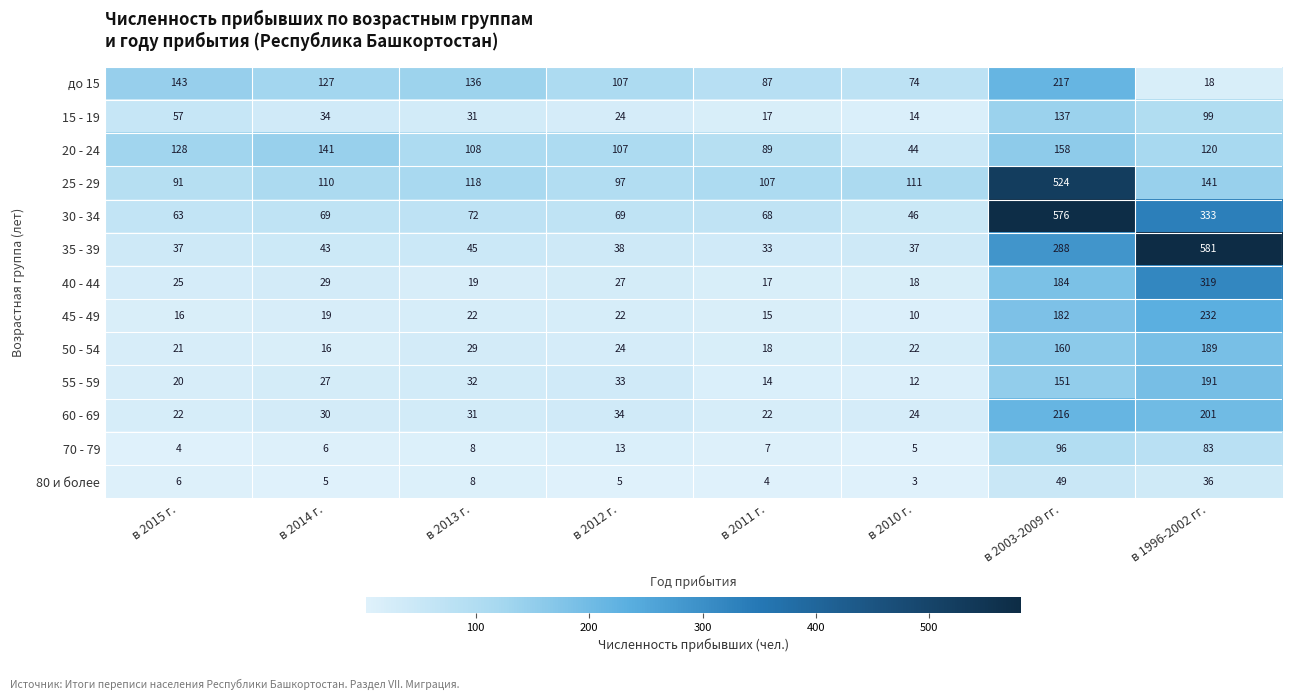

At how many categories does at least one series exceed 420?

2